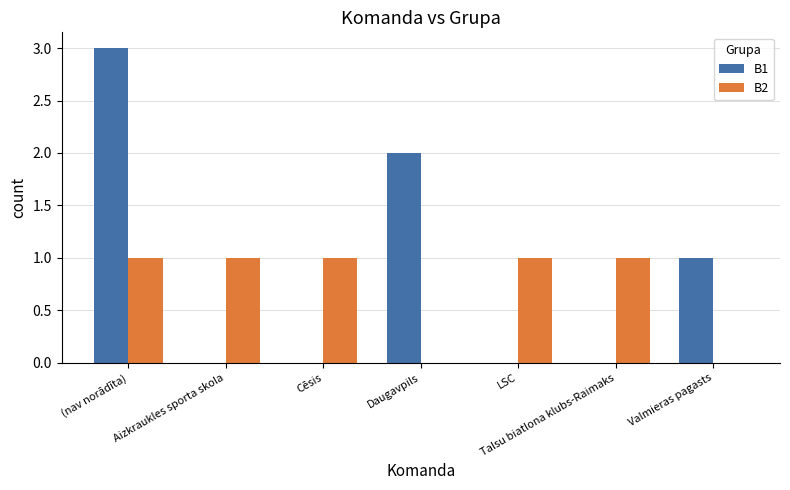

What is the maximum value for B1?

3